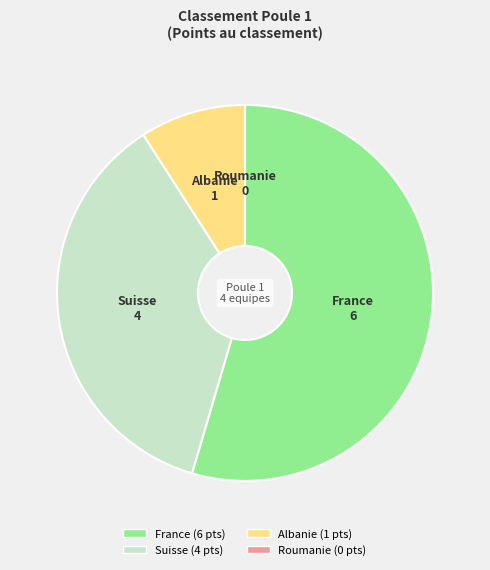

Is it true that Albanie is 1% of the pie?

False